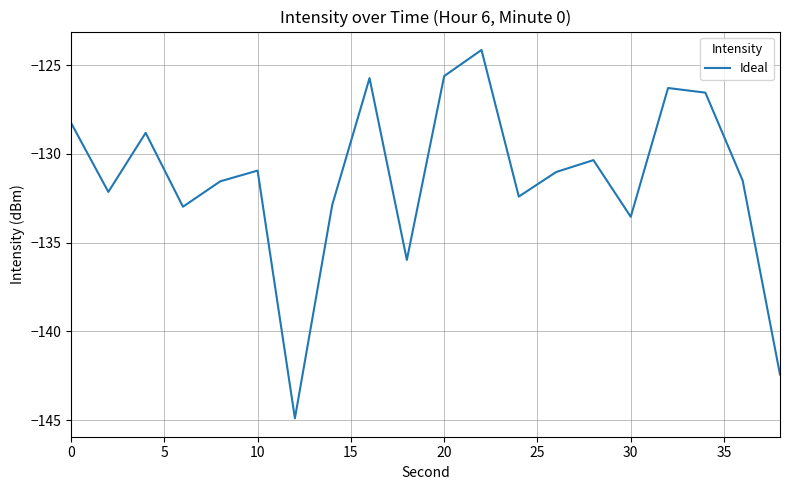

What is the smallest value displayed?

-144.9